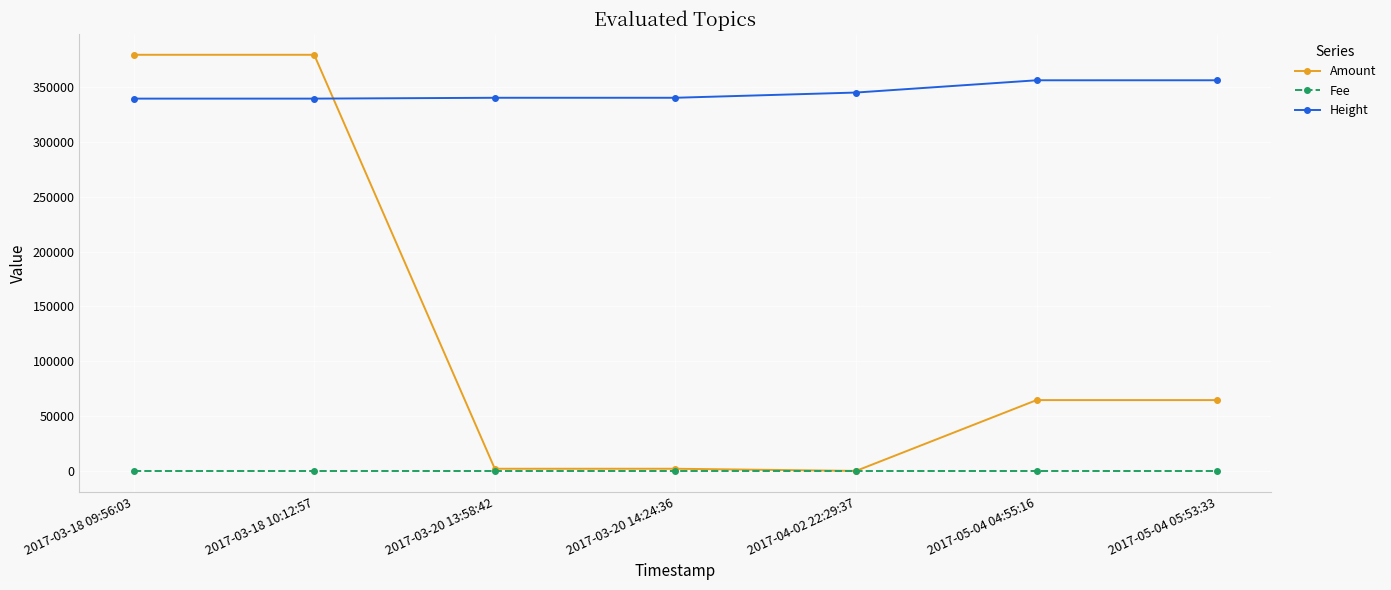

True or false: Height and Fee cross at least once.

False